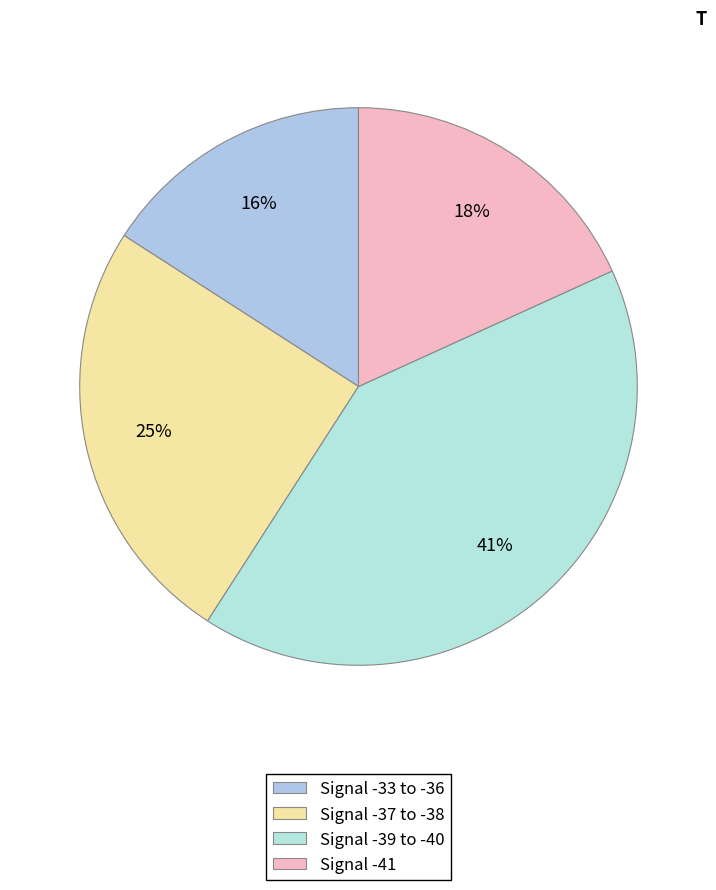

How many slices are in this pie chart?

4